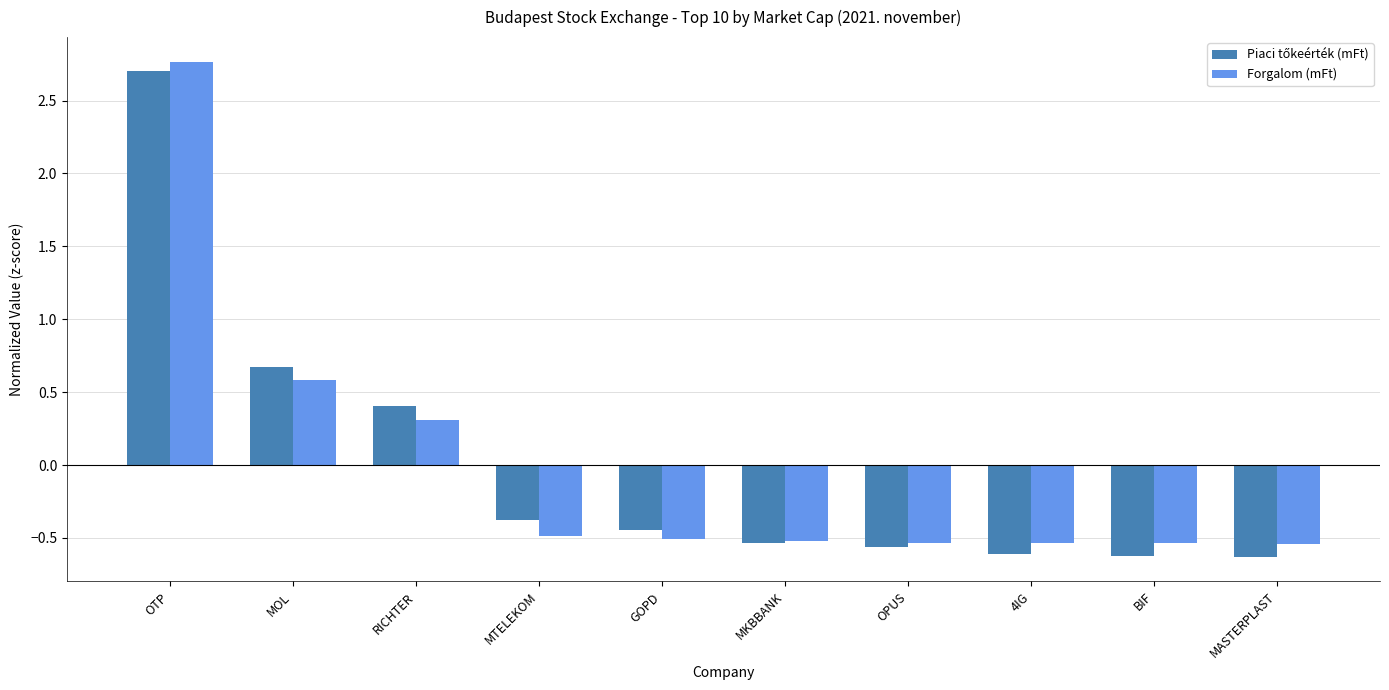

At which label does Forgalom (mFt) first exceed 0?

OTP